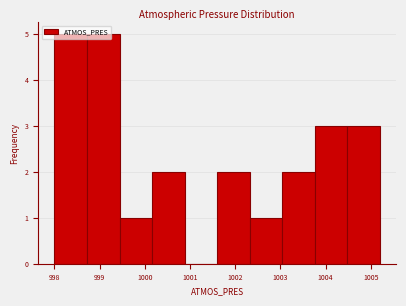

How tall is the bar that spans 998.72 to 999.44 on the x-axis? Neither the bar edges nor the heights are printed on the chart, so give them approximately, as read against the axes.

5